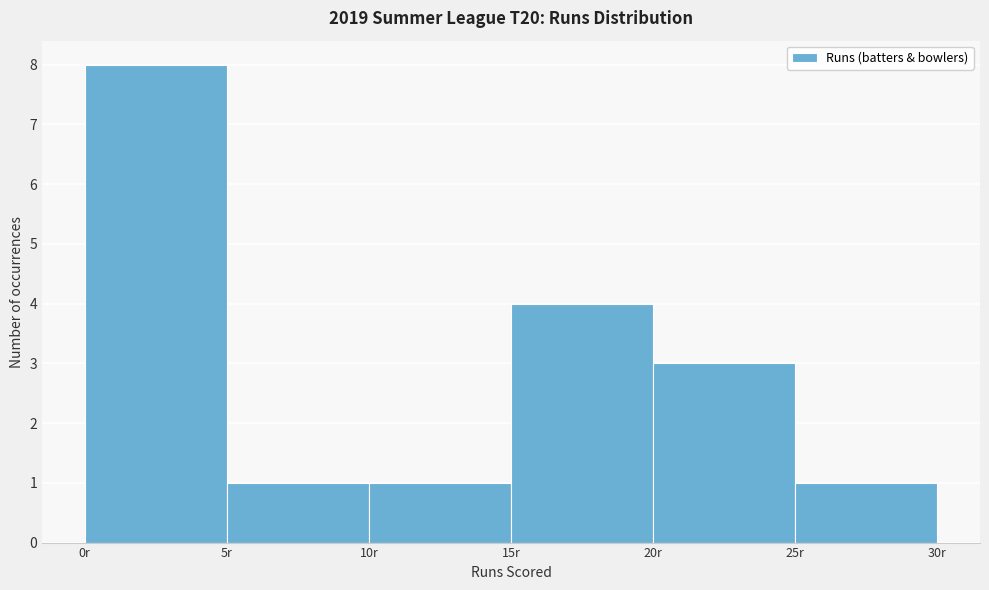

Reading left to right, list every bar in this chart as the range it spans on the x-axis followed by its height. The values are not printed on the chart, so give them approximately, as read against the axis.

0 to 5: 8
5 to 10: 1
10 to 15: 1
15 to 20: 4
20 to 25: 3
25 to 30: 1